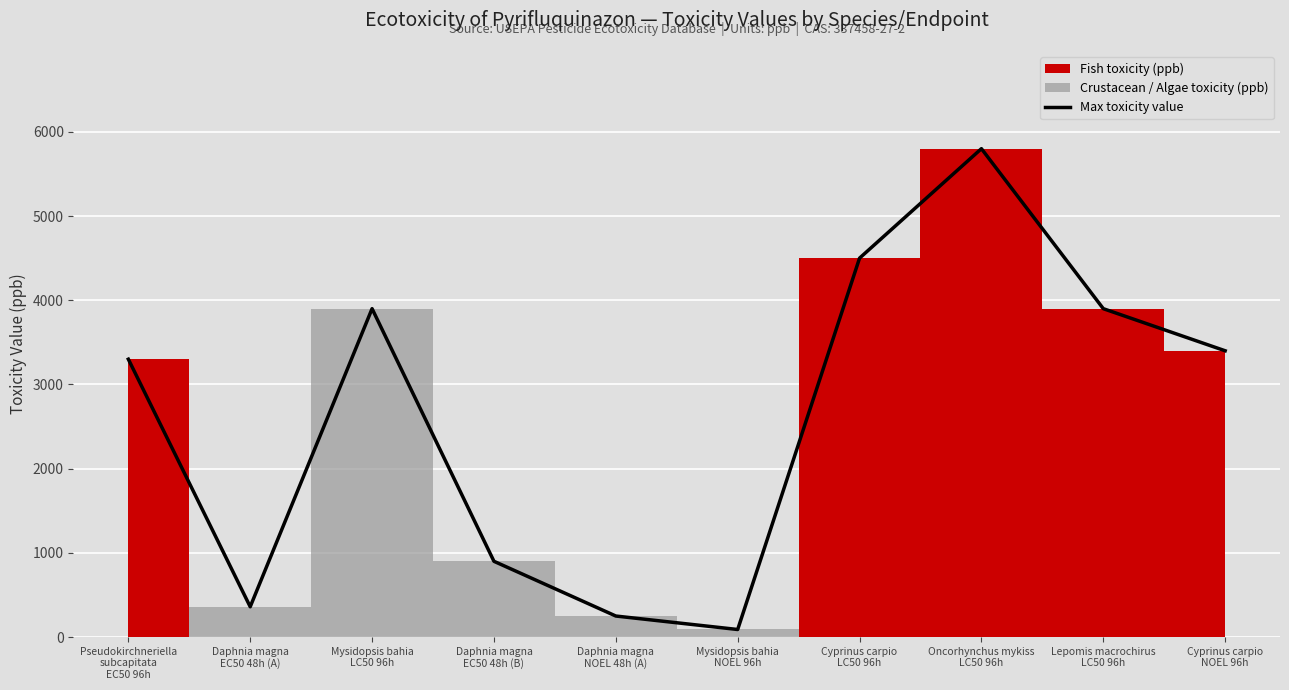

Which has a higher value, Mysidopsis bahia
LC50 96h or Lepomis macrochirus
LC50 96h?

Mysidopsis bahia
LC50 96h